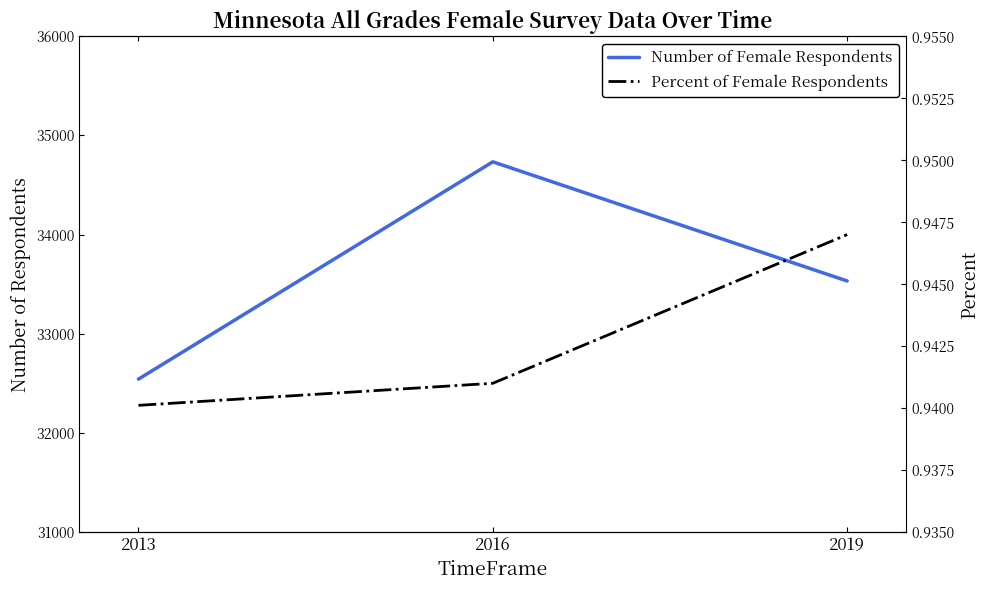

Rank the series by their average value, from lowest to highest.

Percent of Female Respondents, Number of Female Respondents